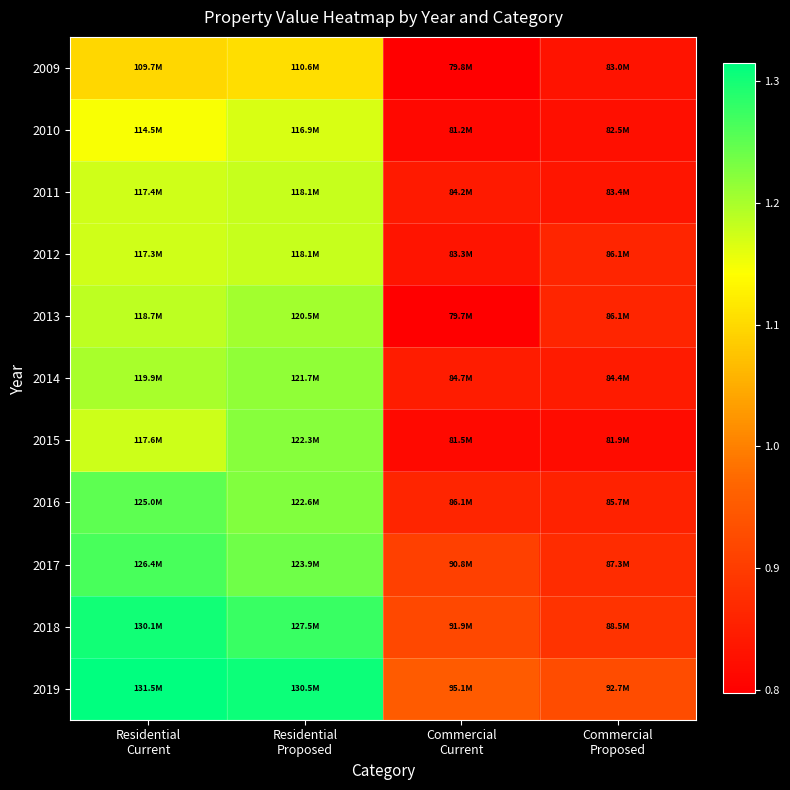

At Commercial Current, list the series in order from largest to smallest.

2019, 2018, 2017, 2016, 2014, 2011, 2012, 2015, 2010, 2009, 2013